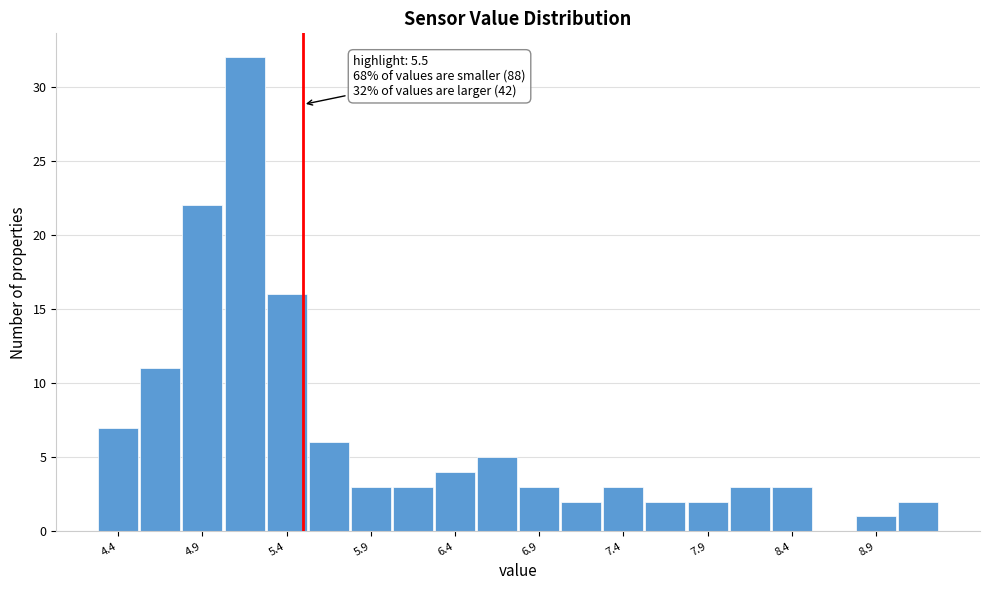

Read against the x-axis, roughly where is the centre of the tallest bar?

5.2